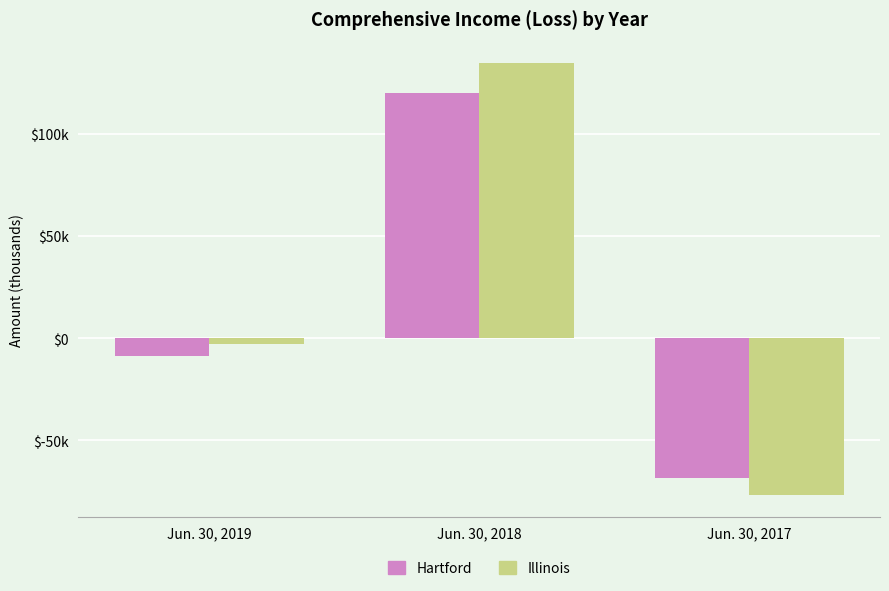

What is the difference between the Hartford values at Jun. 30, 2017 and Jun. 30, 2018?

188098